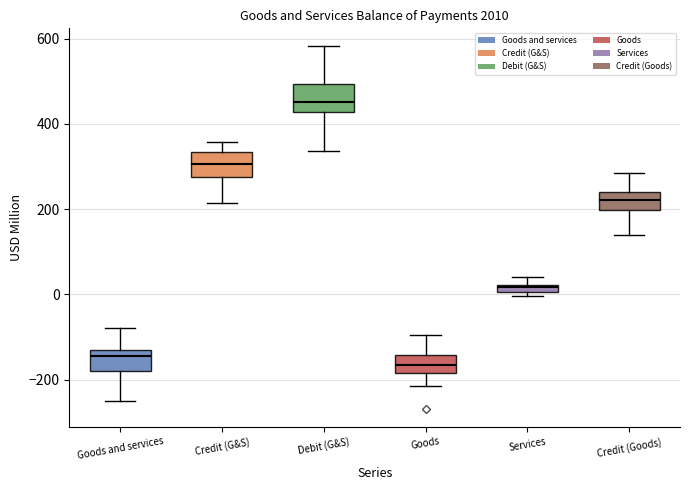

Where is the upper edge of the box for Goods on the y-axis? The values are not printed on the chart, so give them approximately, as read against the axis.

-140